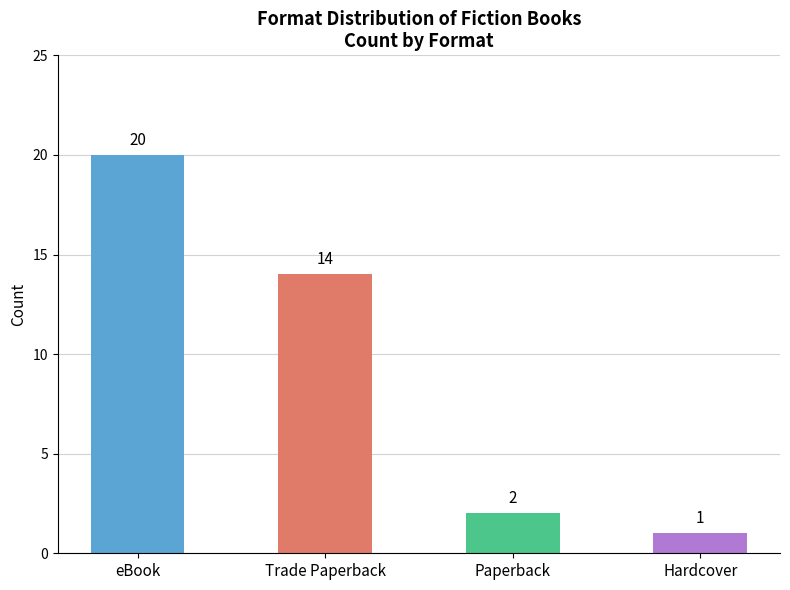

What is the smallest value displayed?

1